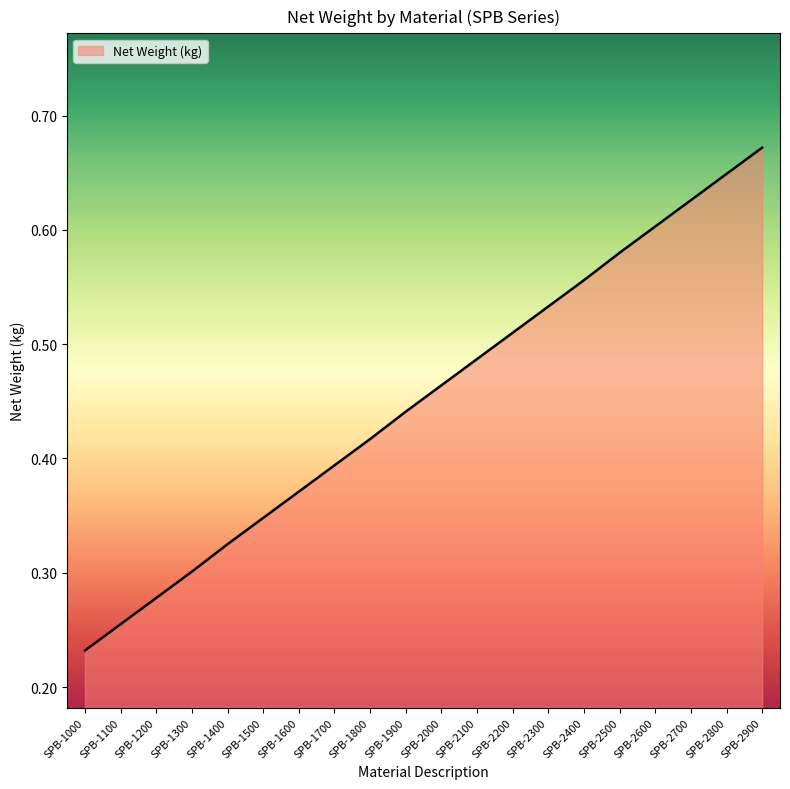

True or false: the data shows 0.2 at SPB-2200.

False